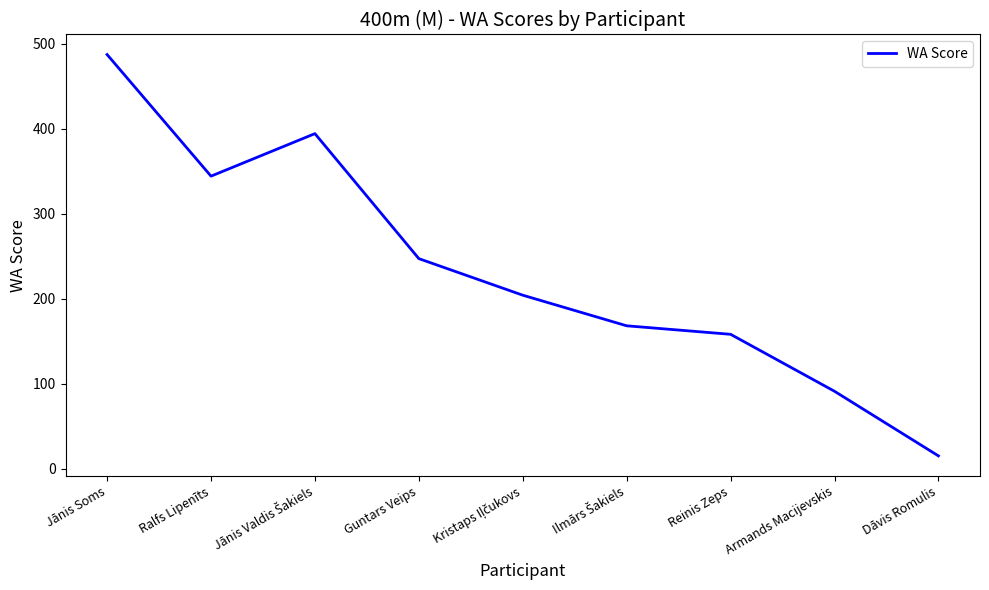

How many distinct data groups are displayed?

1